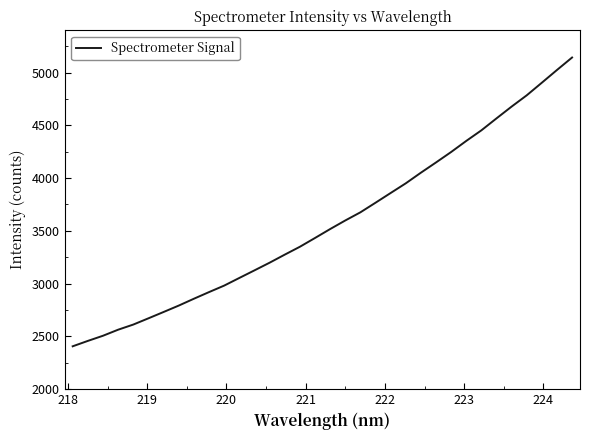

What is the minimum value shown in the chart?

2406.1